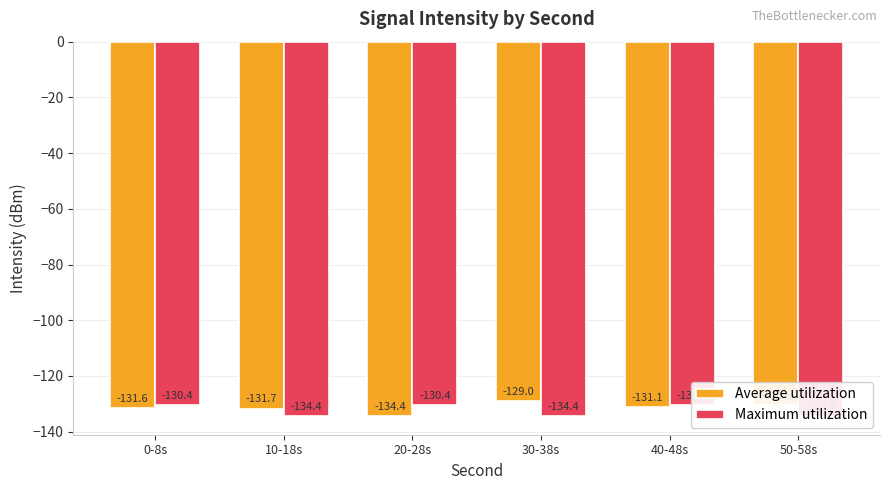

What is the sum of the Average utilization values at 40-48s and 10-18s?

-262.8